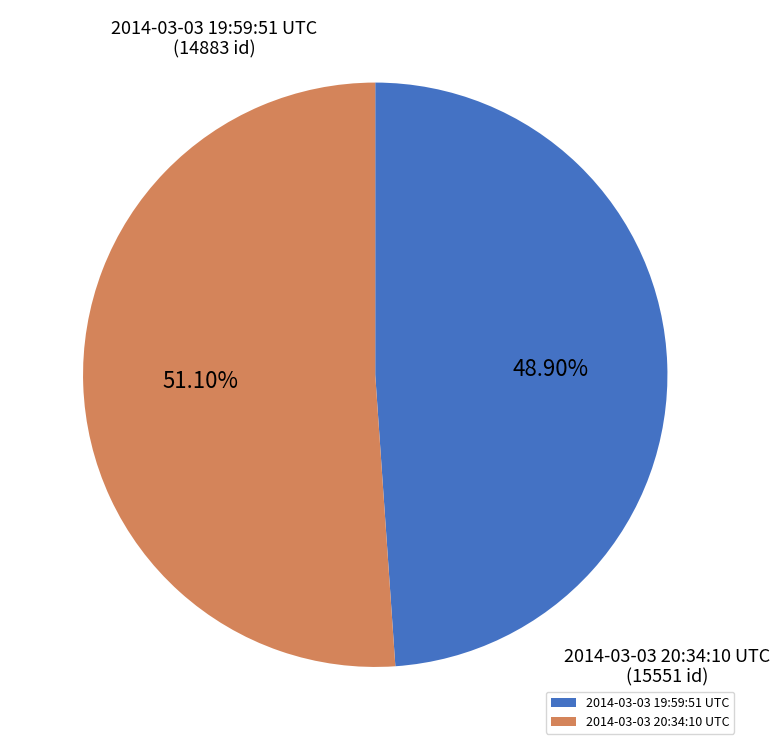

True or false: 2014-03-03 20:34:10 UTC accounts for 39% of the total.

False